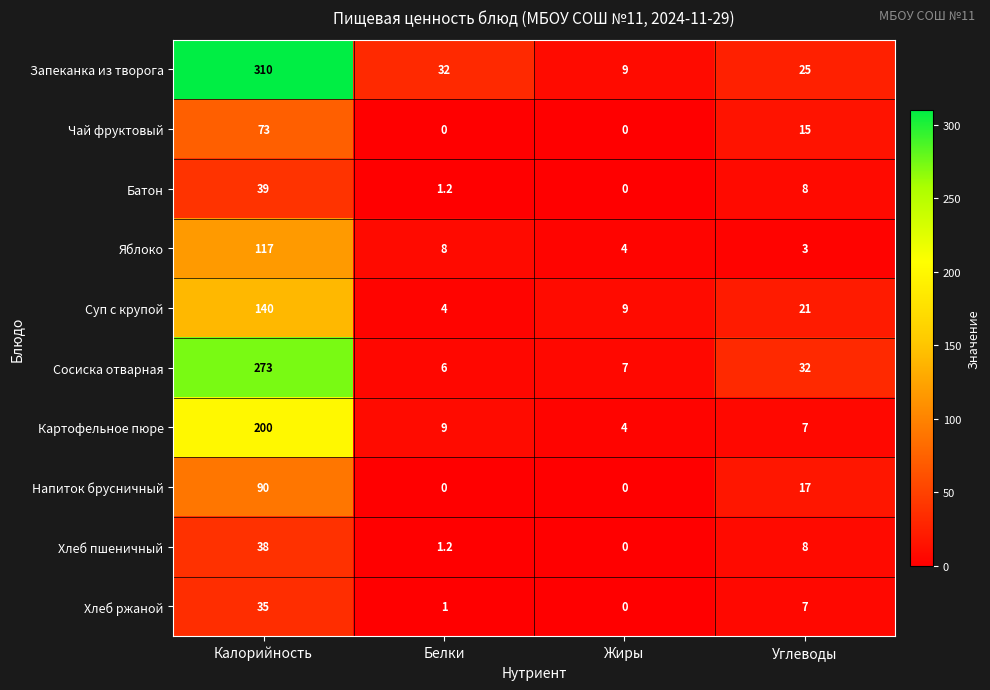

Between Калорийность and Белки, which series saw the biggest shift?

Запеканка из творога